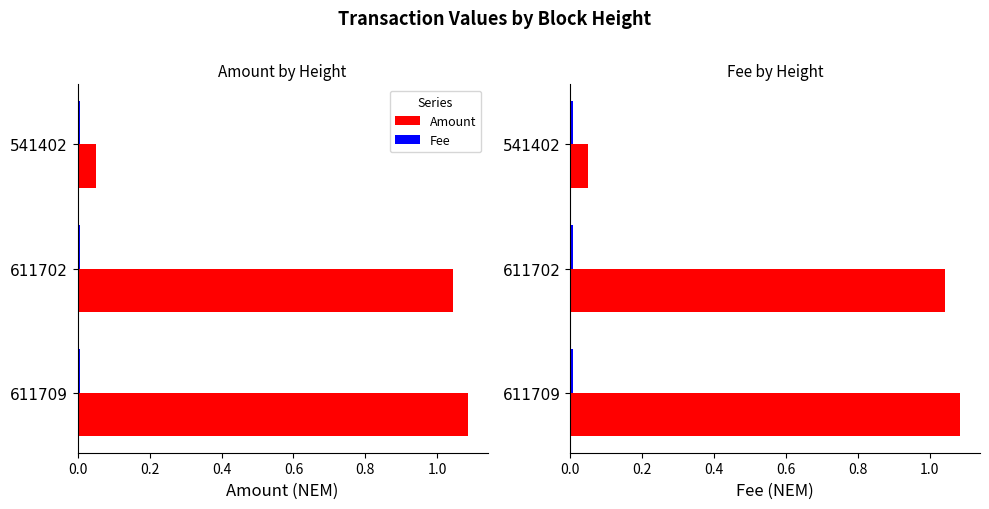

At how many categories does at least one series exceed 0?

3